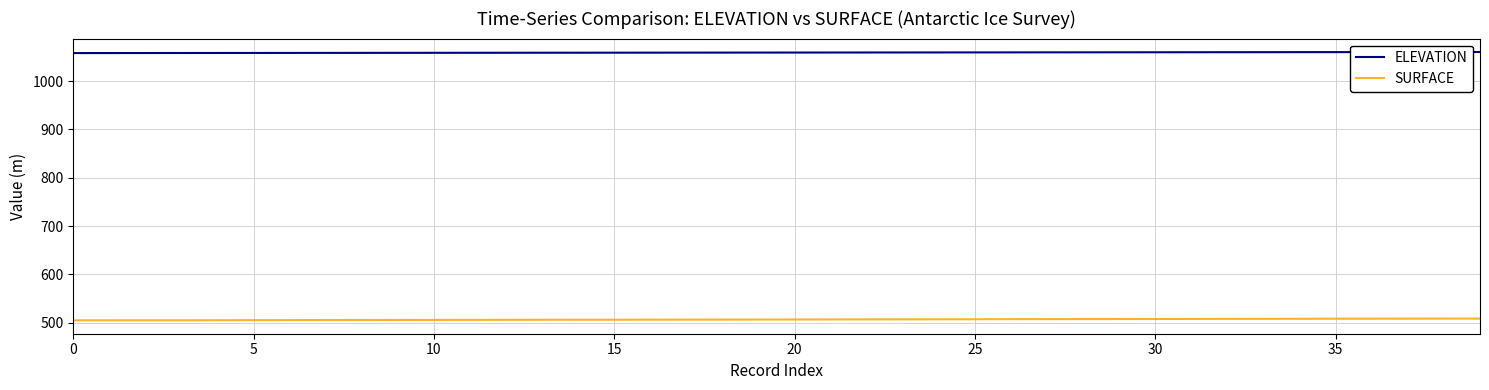

Which series has the largest total across all categories?

ELEVATION